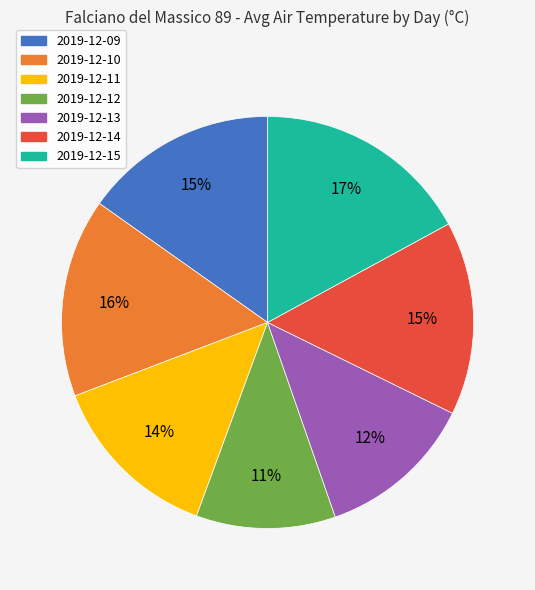

Between 2019-12-14 and 2019-12-11, which is larger?

2019-12-14